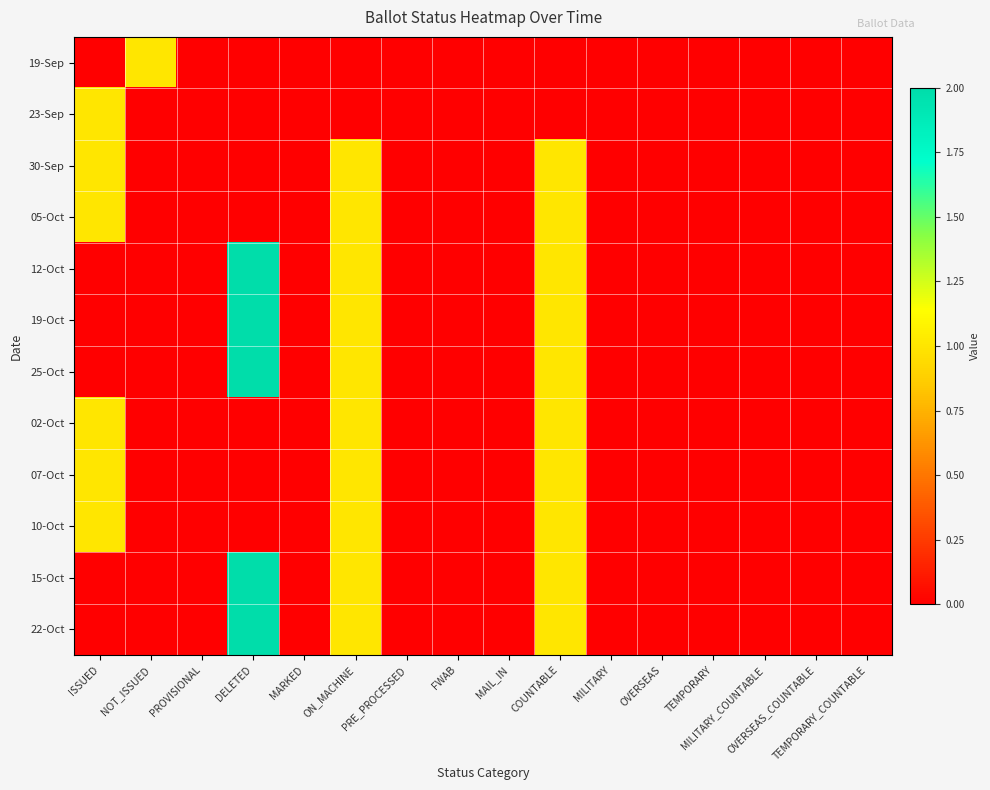

Reading left to right, what are all the values shown in this chart?

19-Sep: ISSUED=0	NOT_ISSUED=1	PROVISIONAL=0	DELETED=0	MARKED=0	ON_MACHINE=0	PRE_PROCESSED=0	FWAB=0	MAIL_IN=0	COUNTABLE=0	MILITARY=0	OVERSEAS=0	TEMPORARY=0	MILITARY_COUNTABLE=0	OVERSEAS_COUNTABLE=0	TEMPORARY_COUNTABLE=0
23-Sep: ISSUED=1	NOT_ISSUED=0	PROVISIONAL=0	DELETED=0	MARKED=0	ON_MACHINE=0	PRE_PROCESSED=0	FWAB=0	MAIL_IN=0	COUNTABLE=0	MILITARY=0	OVERSEAS=0	TEMPORARY=0	MILITARY_COUNTABLE=0	OVERSEAS_COUNTABLE=0	TEMPORARY_COUNTABLE=0
30-Sep: ISSUED=1	NOT_ISSUED=0	PROVISIONAL=0	DELETED=0	MARKED=0	ON_MACHINE=1	PRE_PROCESSED=0	FWAB=0	MAIL_IN=0	COUNTABLE=1	MILITARY=0	OVERSEAS=0	TEMPORARY=0	MILITARY_COUNTABLE=0	OVERSEAS_COUNTABLE=0	TEMPORARY_COUNTABLE=0
05-Oct: ISSUED=1	NOT_ISSUED=0	PROVISIONAL=0	DELETED=0	MARKED=0	ON_MACHINE=1	PRE_PROCESSED=0	FWAB=0	MAIL_IN=0	COUNTABLE=1	MILITARY=0	OVERSEAS=0	TEMPORARY=0	MILITARY_COUNTABLE=0	OVERSEAS_COUNTABLE=0	TEMPORARY_COUNTABLE=0
12-Oct: ISSUED=0	NOT_ISSUED=0	PROVISIONAL=0	DELETED=2	MARKED=0	ON_MACHINE=1	PRE_PROCESSED=0	FWAB=0	MAIL_IN=0	COUNTABLE=1	MILITARY=0	OVERSEAS=0	TEMPORARY=0	MILITARY_COUNTABLE=0	OVERSEAS_COUNTABLE=0	TEMPORARY_COUNTABLE=0
19-Oct: ISSUED=0	NOT_ISSUED=0	PROVISIONAL=0	DELETED=2	MARKED=0	ON_MACHINE=1	PRE_PROCESSED=0	FWAB=0	MAIL_IN=0	COUNTABLE=1	MILITARY=0	OVERSEAS=0	TEMPORARY=0	MILITARY_COUNTABLE=0	OVERSEAS_COUNTABLE=0	TEMPORARY_COUNTABLE=0
25-Oct: ISSUED=0	NOT_ISSUED=0	PROVISIONAL=0	DELETED=2	MARKED=0	ON_MACHINE=1	PRE_PROCESSED=0	FWAB=0	MAIL_IN=0	COUNTABLE=1	MILITARY=0	OVERSEAS=0	TEMPORARY=0	MILITARY_COUNTABLE=0	OVERSEAS_COUNTABLE=0	TEMPORARY_COUNTABLE=0
02-Oct: ISSUED=1	NOT_ISSUED=0	PROVISIONAL=0	DELETED=0	MARKED=0	ON_MACHINE=1	PRE_PROCESSED=0	FWAB=0	MAIL_IN=0	COUNTABLE=1	MILITARY=0	OVERSEAS=0	TEMPORARY=0	MILITARY_COUNTABLE=0	OVERSEAS_COUNTABLE=0	TEMPORARY_COUNTABLE=0
07-Oct: ISSUED=1	NOT_ISSUED=0	PROVISIONAL=0	DELETED=0	MARKED=0	ON_MACHINE=1	PRE_PROCESSED=0	FWAB=0	MAIL_IN=0	COUNTABLE=1	MILITARY=0	OVERSEAS=0	TEMPORARY=0	MILITARY_COUNTABLE=0	OVERSEAS_COUNTABLE=0	TEMPORARY_COUNTABLE=0
10-Oct: ISSUED=1	NOT_ISSUED=0	PROVISIONAL=0	DELETED=0	MARKED=0	ON_MACHINE=1	PRE_PROCESSED=0	FWAB=0	MAIL_IN=0	COUNTABLE=1	MILITARY=0	OVERSEAS=0	TEMPORARY=0	MILITARY_COUNTABLE=0	OVERSEAS_COUNTABLE=0	TEMPORARY_COUNTABLE=0
15-Oct: ISSUED=0	NOT_ISSUED=0	PROVISIONAL=0	DELETED=2	MARKED=0	ON_MACHINE=1	PRE_PROCESSED=0	FWAB=0	MAIL_IN=0	COUNTABLE=1	MILITARY=0	OVERSEAS=0	TEMPORARY=0	MILITARY_COUNTABLE=0	OVERSEAS_COUNTABLE=0	TEMPORARY_COUNTABLE=0
22-Oct: ISSUED=0	NOT_ISSUED=0	PROVISIONAL=0	DELETED=2	MARKED=0	ON_MACHINE=1	PRE_PROCESSED=0	FWAB=0	MAIL_IN=0	COUNTABLE=1	MILITARY=0	OVERSEAS=0	TEMPORARY=0	MILITARY_COUNTABLE=0	OVERSEAS_COUNTABLE=0	TEMPORARY_COUNTABLE=0